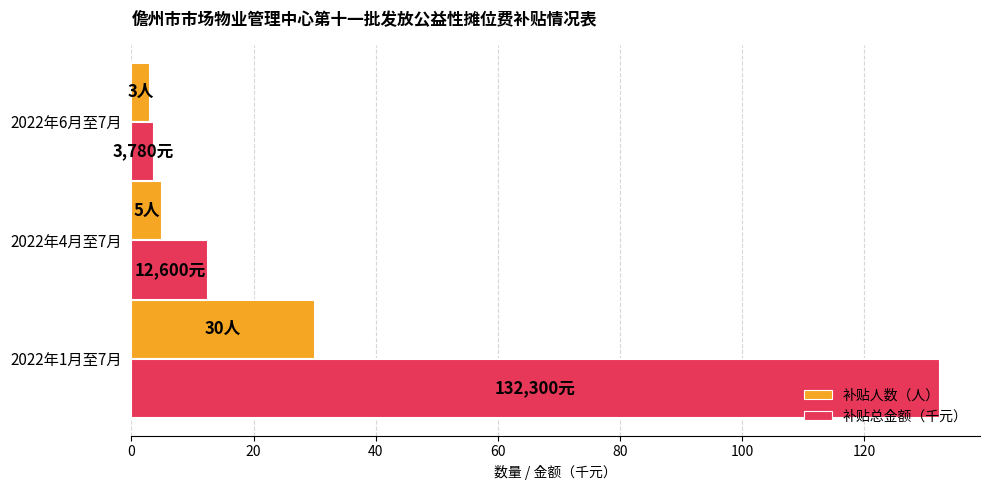

The value of 补贴人数（人） at 2022年1月至7月 is 30.0. True or false?

True